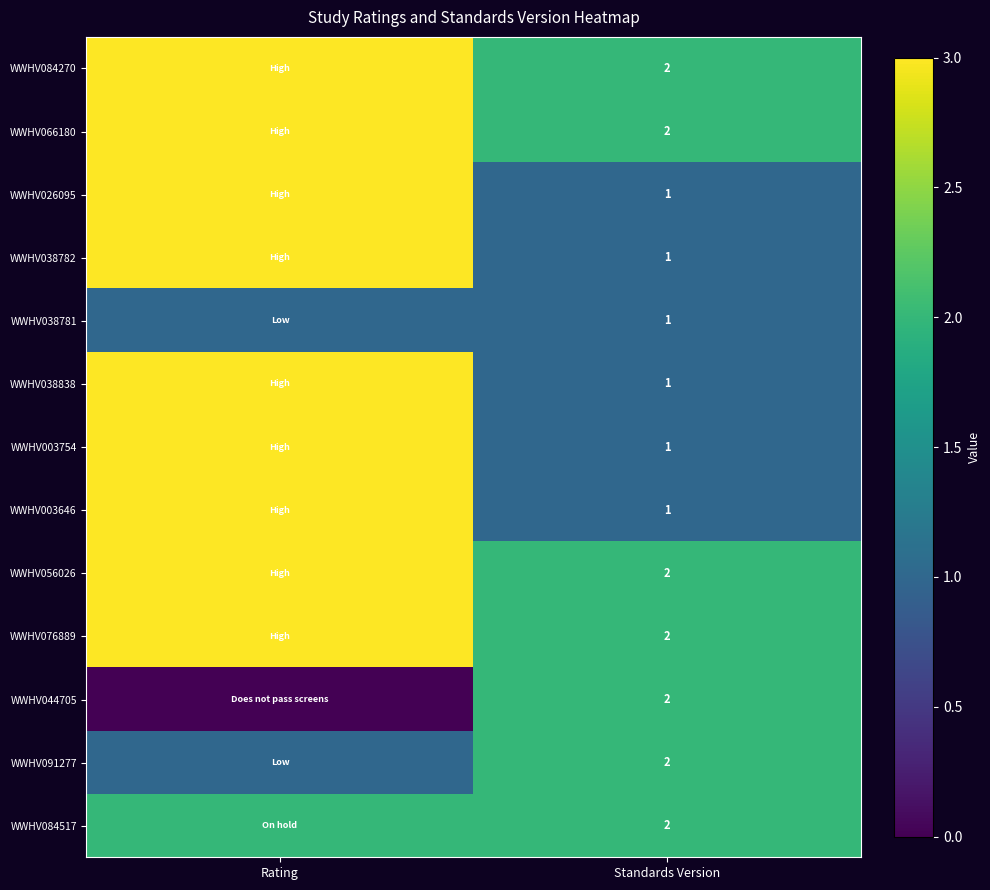

The WWHV084270 series shows 2 at Standards Version. True or false?

True